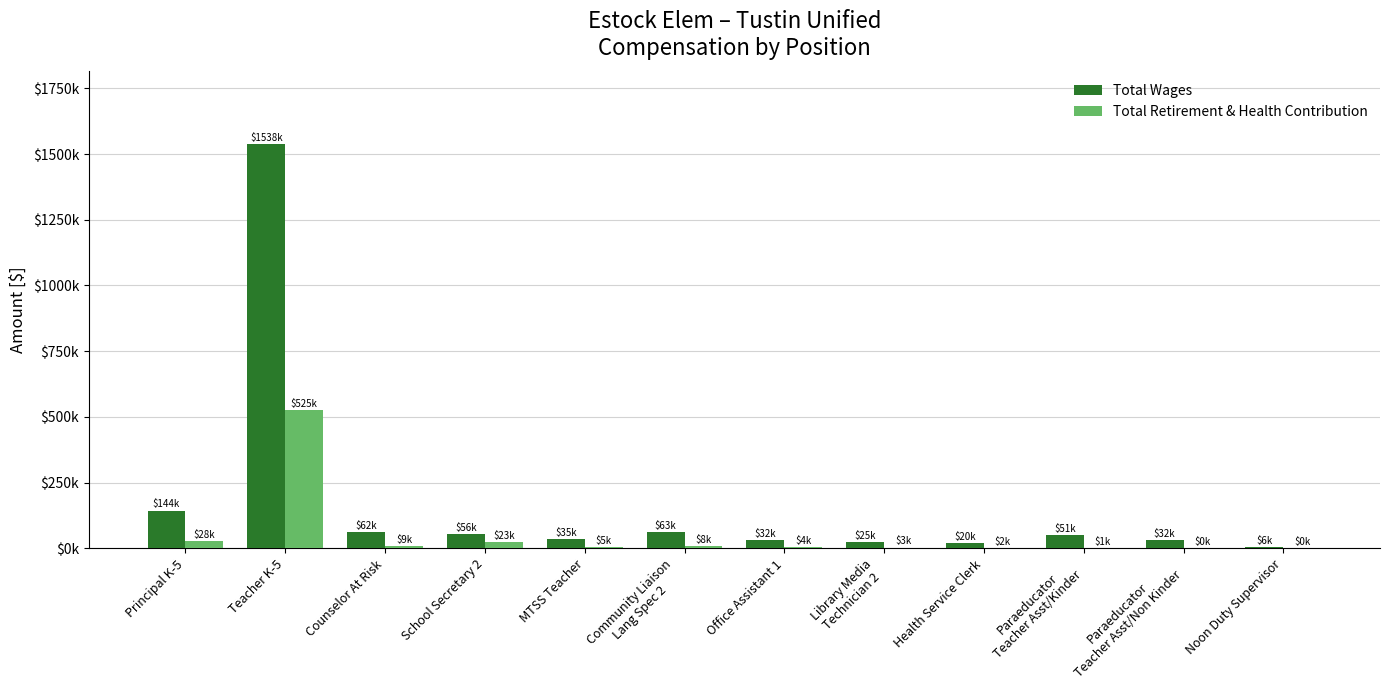

Which series has the largest total across all categories?

Total Wages